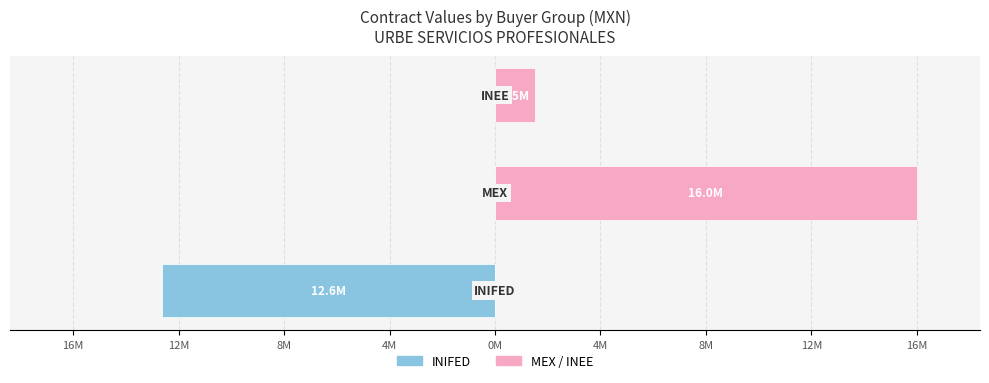

Which series has the largest total across all categories?

MEX / INEE